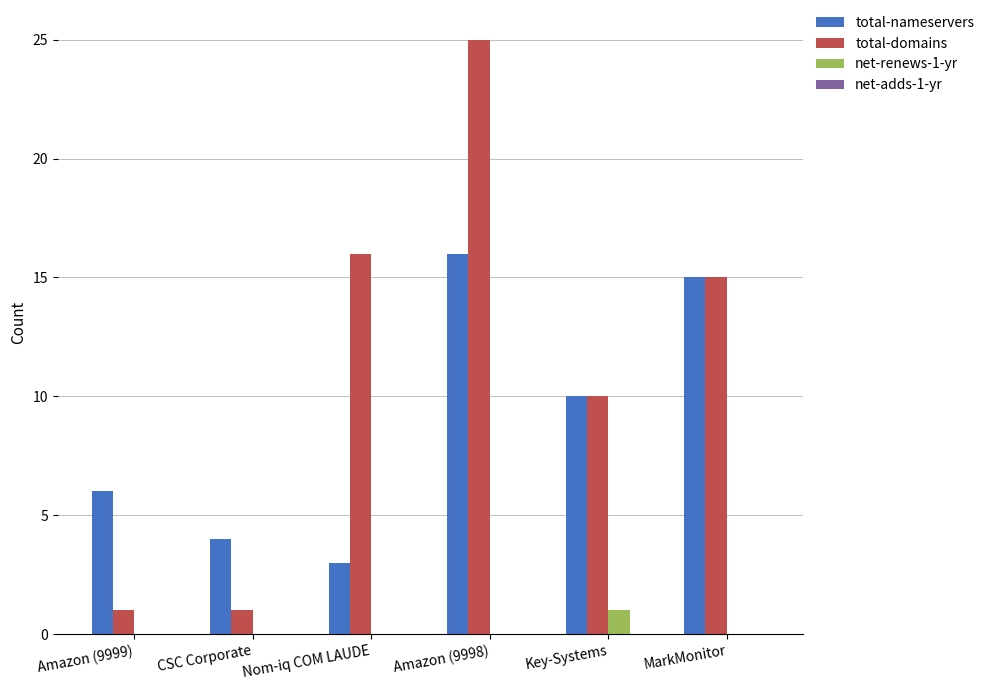

Between Amazon (9999) and MarkMonitor, which series saw the biggest shift?

total-domains